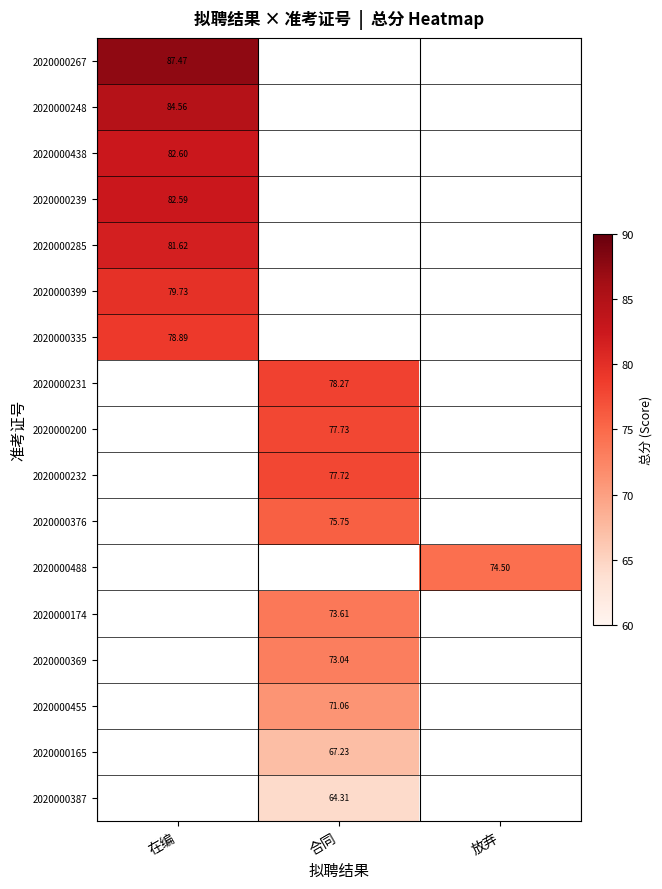

How many positive values does the 2020000239 series have?

1